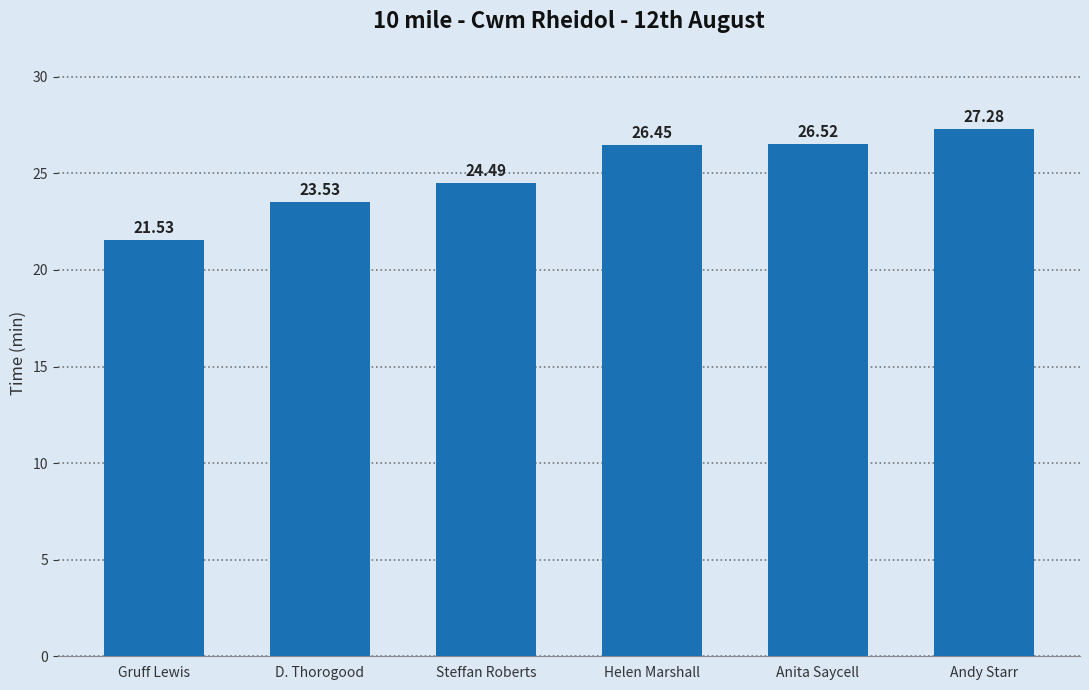

Which has a higher value, D. Thorogood or Anita Saycell?

Anita Saycell